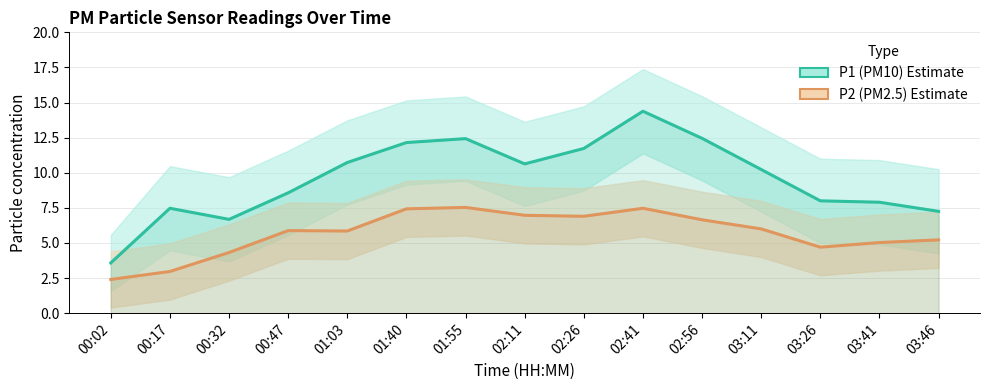

True or false: P1 (PM10) and P2 (PM2.5) intersect in this chart.

False